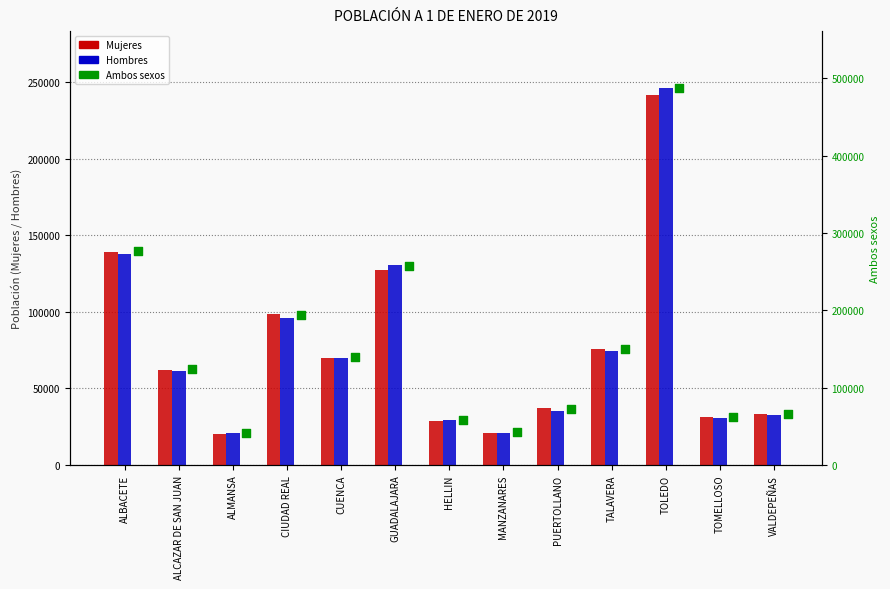

At how many categories does at least one series exceed 159145?

4